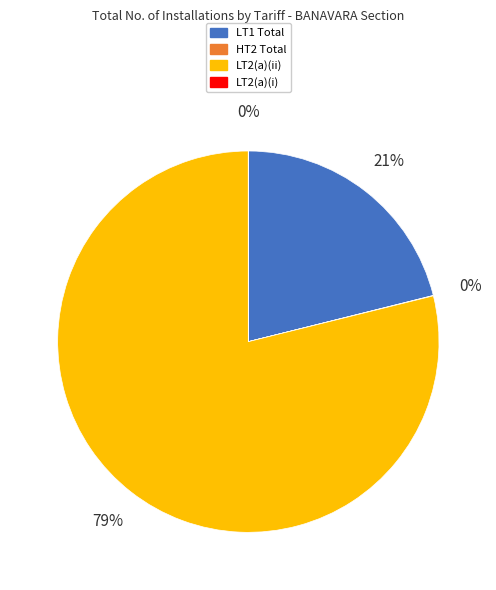

Between LT2(a)(ii) and LT1 Total, which is larger?

LT2(a)(ii)